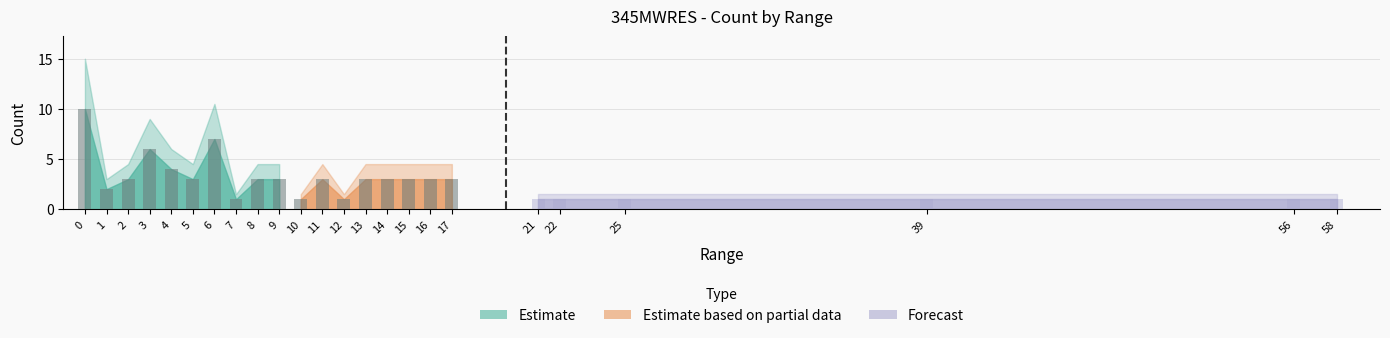

Rank the categories by value from highest to lowest.

0, 6, 3, 4, 2, 5, 8, 9, 11, 13, 14, 15, 16, 17, 1, 7, 10, 12, 21, 22, 25, 39, 56, 58